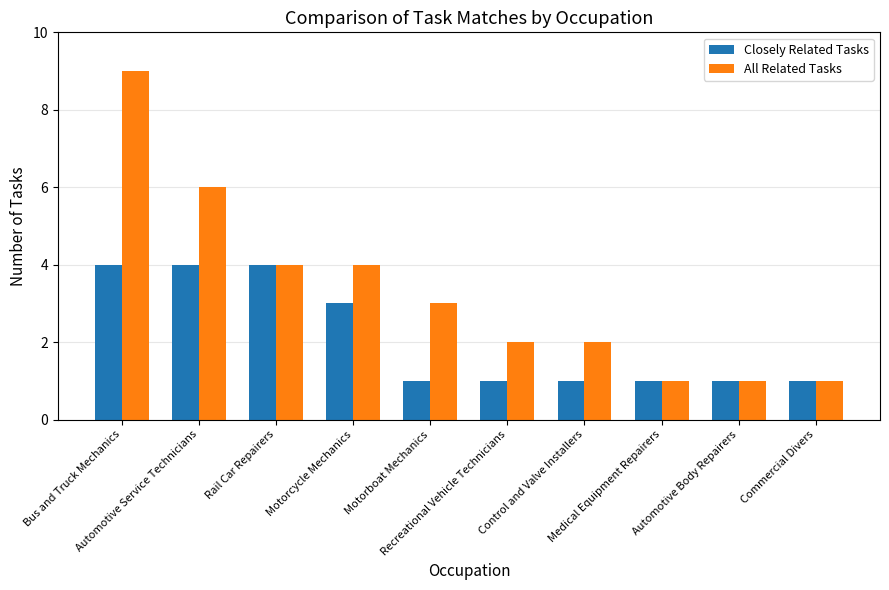

Reading left to right, extract all data points from this chart.

Closely Related Tasks: Bus and Truck Mechanics=4	Automotive Service Technicians=4	Rail Car Repairers=4	Motorcycle Mechanics=3	Motorboat Mechanics=1	Recreational Vehicle Technicians=1	Control and Valve Installers=1	Medical Equipment Repairers=1	Automotive Body Repairers=1	Commercial Divers=1
All Related Tasks: Bus and Truck Mechanics=9	Automotive Service Technicians=6	Rail Car Repairers=4	Motorcycle Mechanics=4	Motorboat Mechanics=3	Recreational Vehicle Technicians=2	Control and Valve Installers=2	Medical Equipment Repairers=1	Automotive Body Repairers=1	Commercial Divers=1